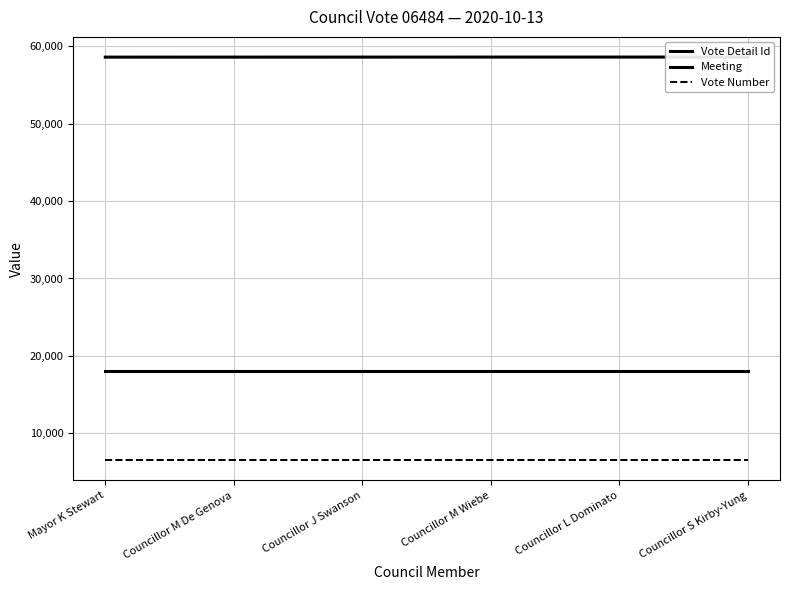

How many lines are shown in the chart?

3